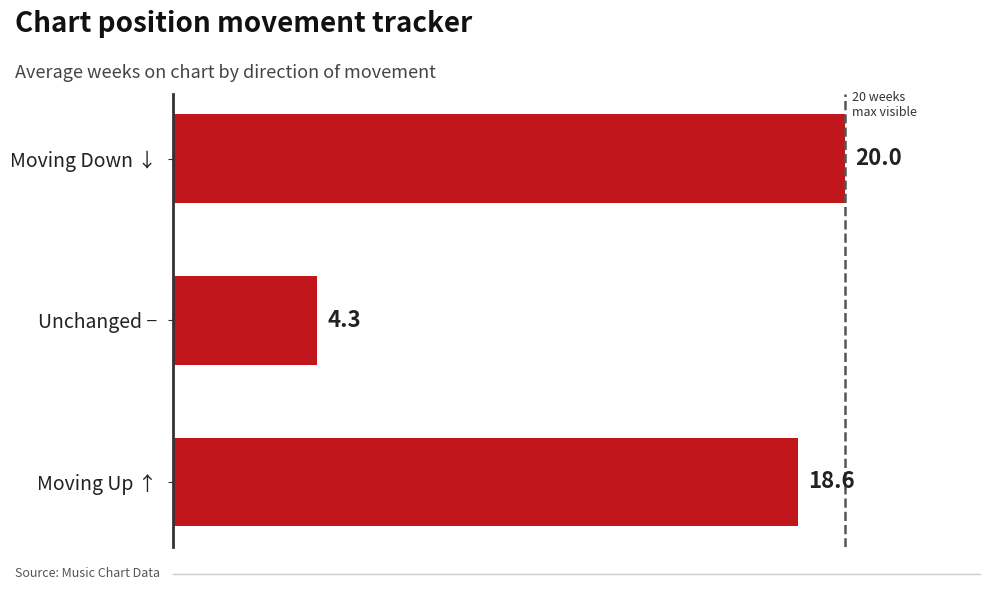

Does the chart contain any negative values?

No